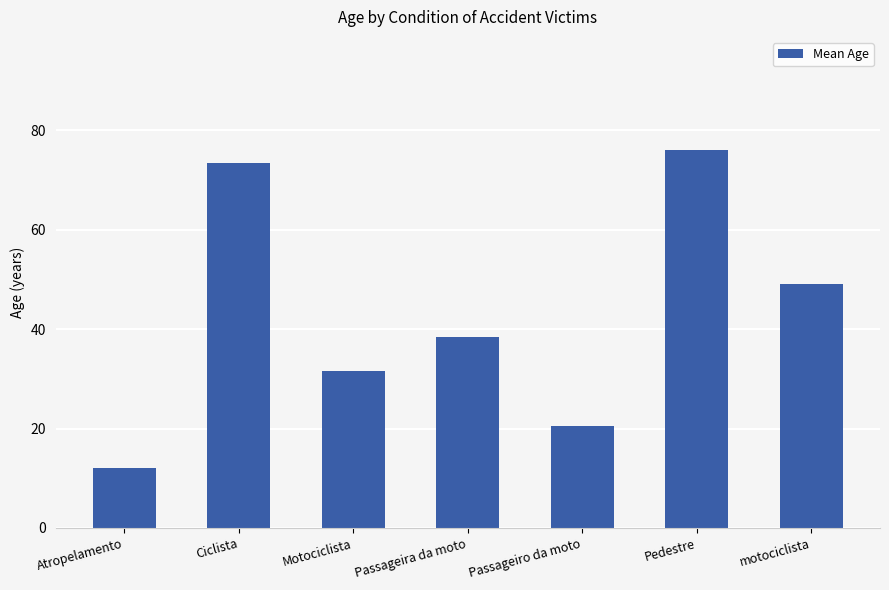

What is the ratio of the value at Passageiro da moto to the value at Atropelamento?

1.7